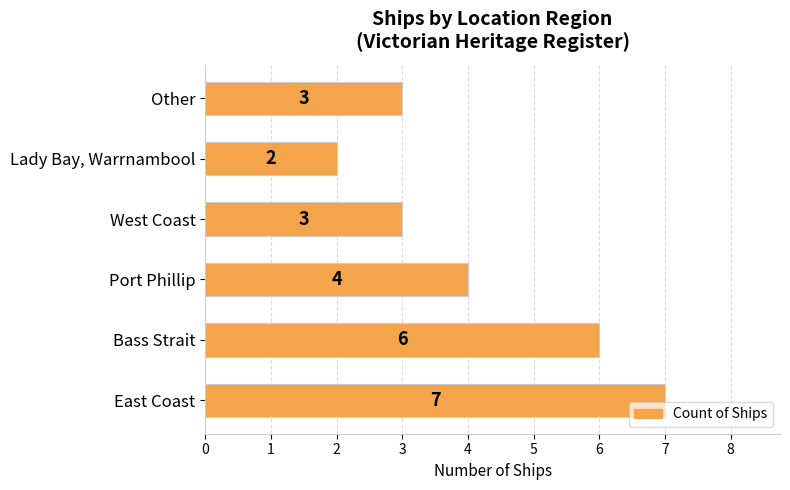

Approximately how many times larger is the value at West Coast compared to Lady Bay, Warrnambool?

1.5